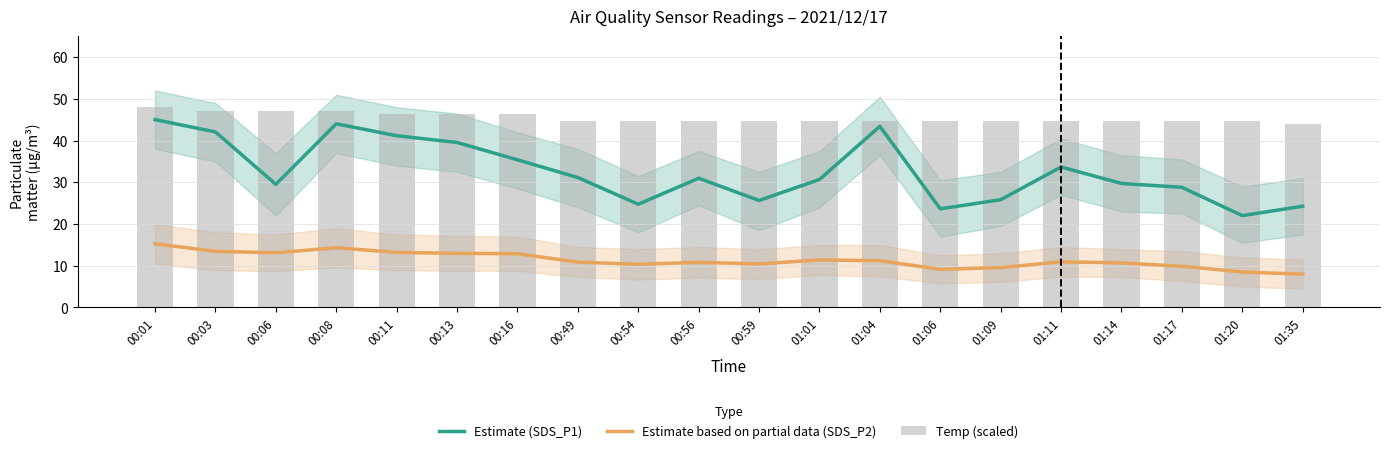

Which series has the largest range (max minus min)?

Estimate (SDS_P1)